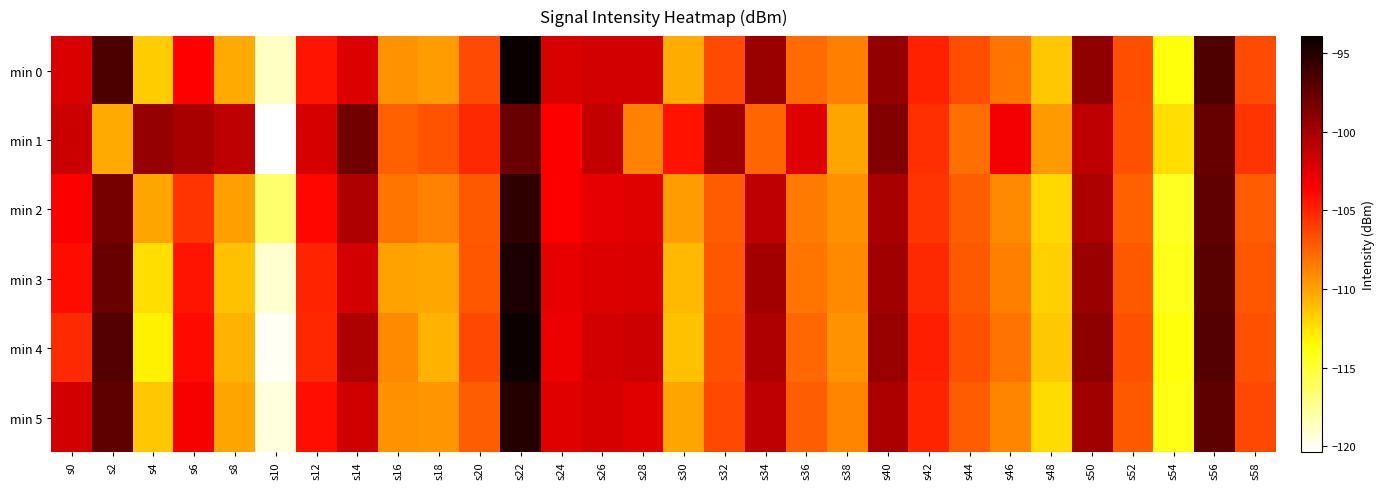

What is the total value across all series at s18?

-655.7